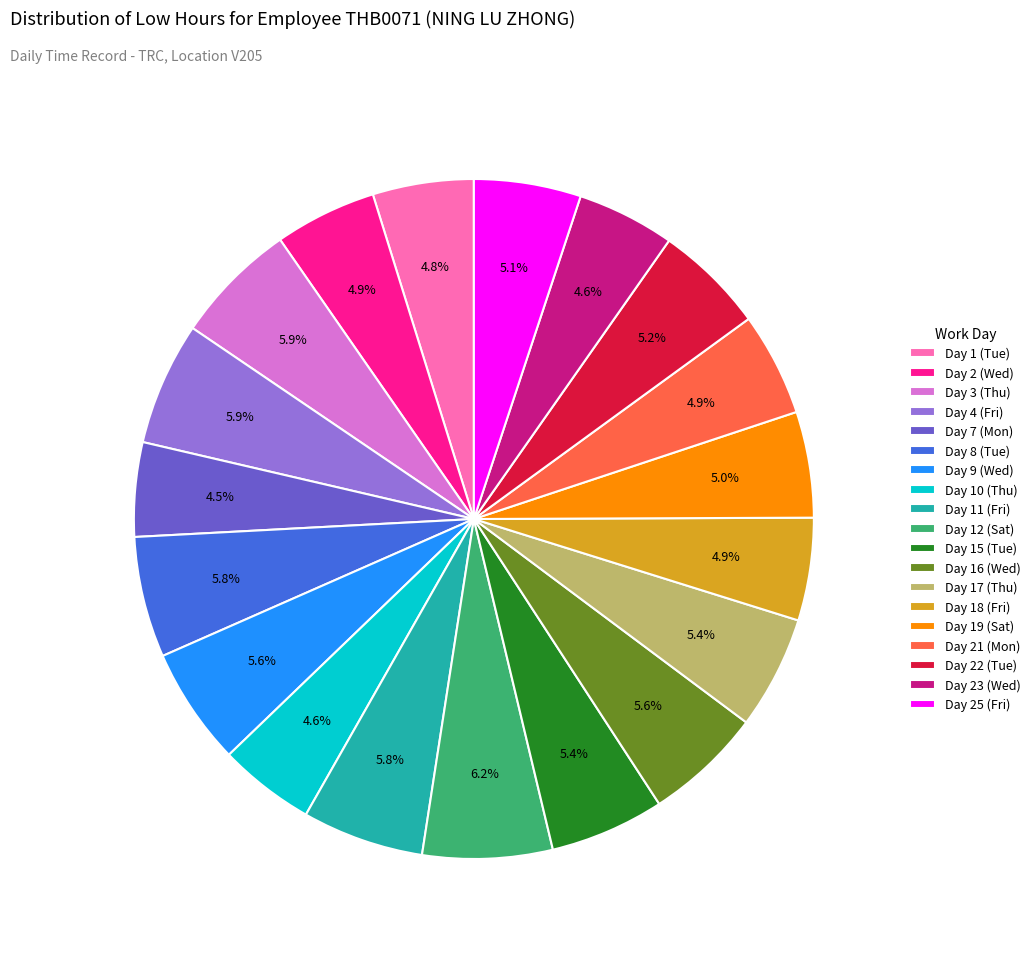

Approximately how many times larger is the value at Day 15 (Tue) compared to Day 3 (Thu)?

0.9